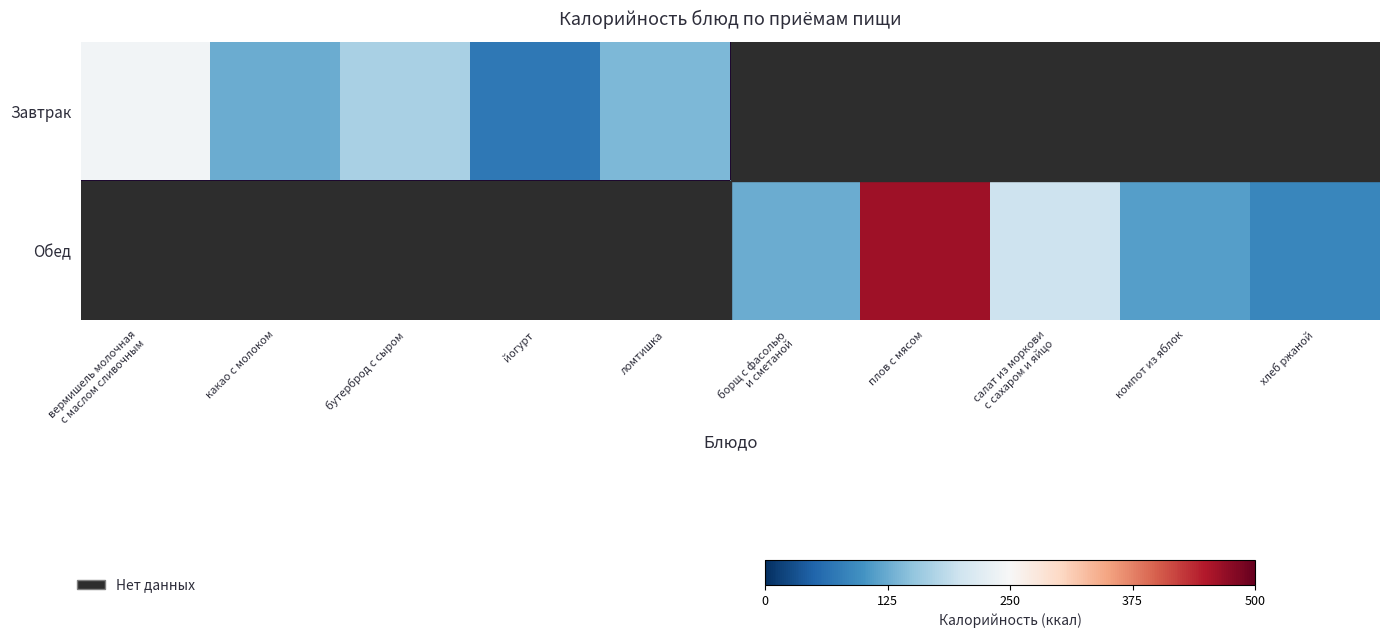

Where is Завтрак nearest to the value 157?

бутерброд с сыром